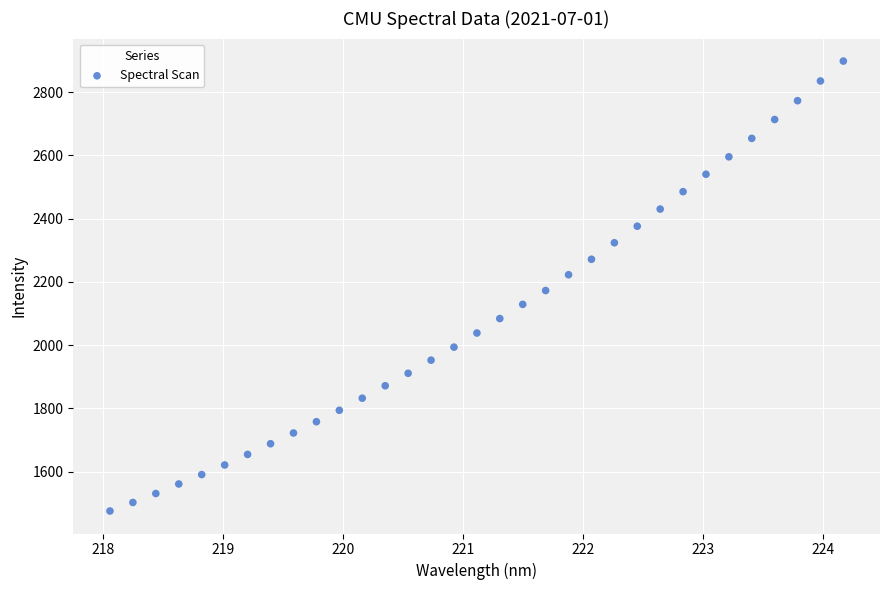

What is the range of Y values (max minus min)?

1422.6